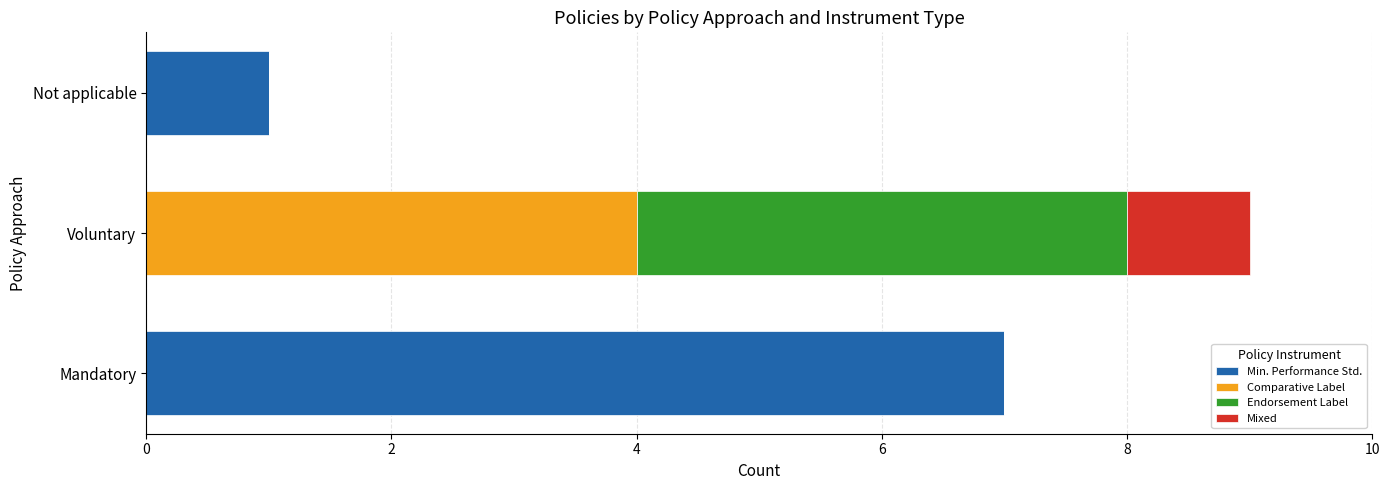

What is the total value across all series at Mandatory?

7